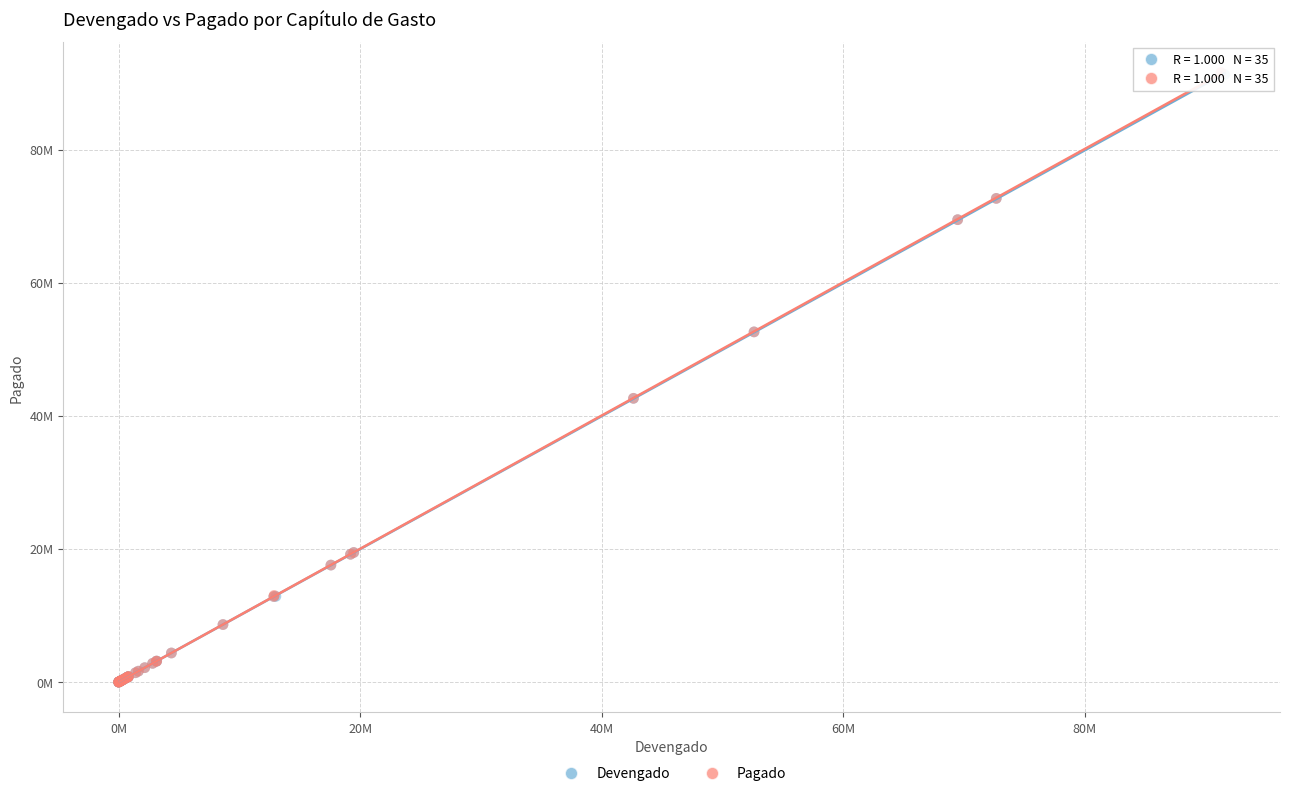

What are all the series names shown in the legend?

Devengado, Pagado